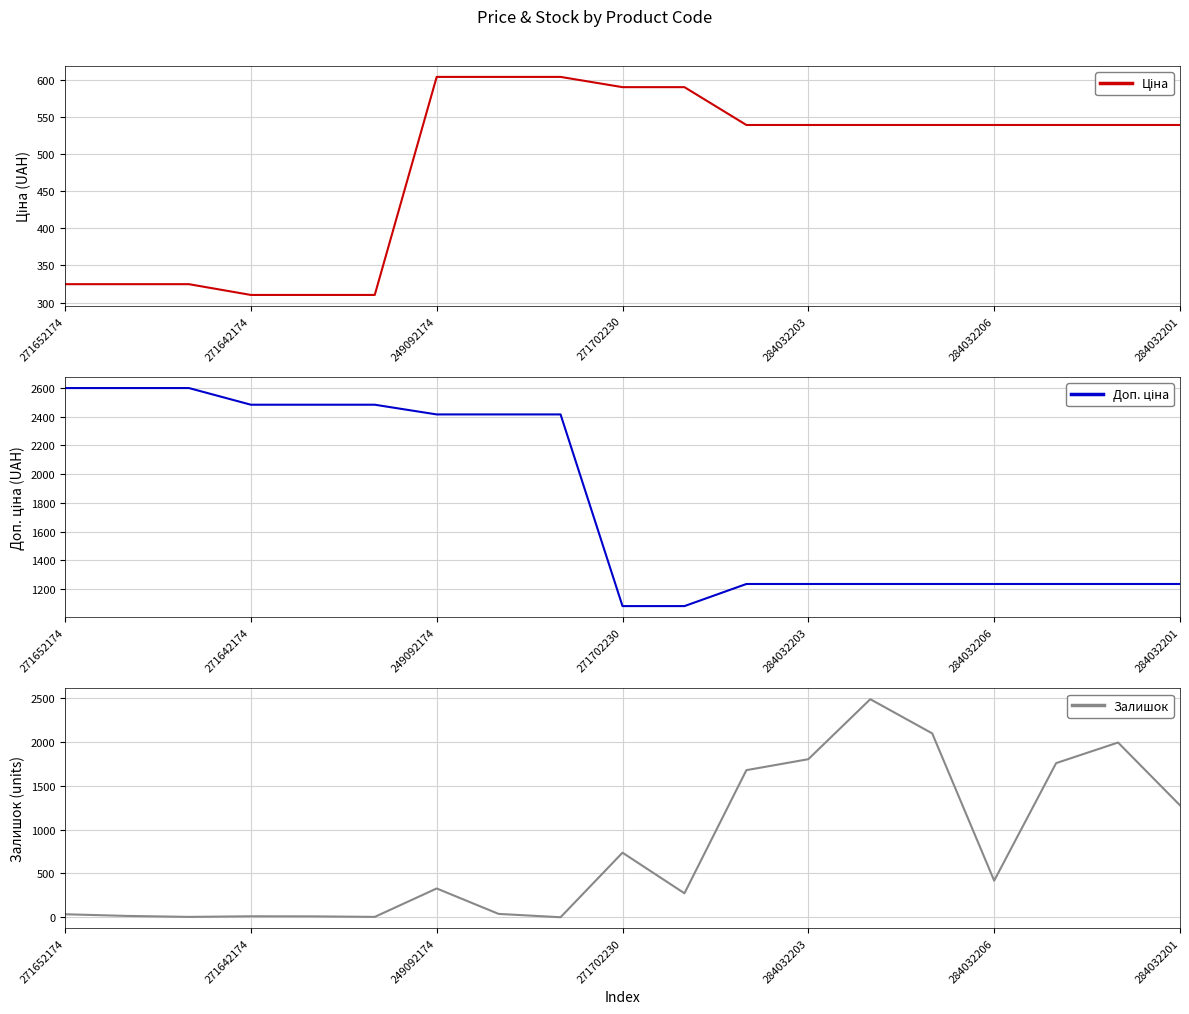

What is the highest value of the Залишок series?

2486